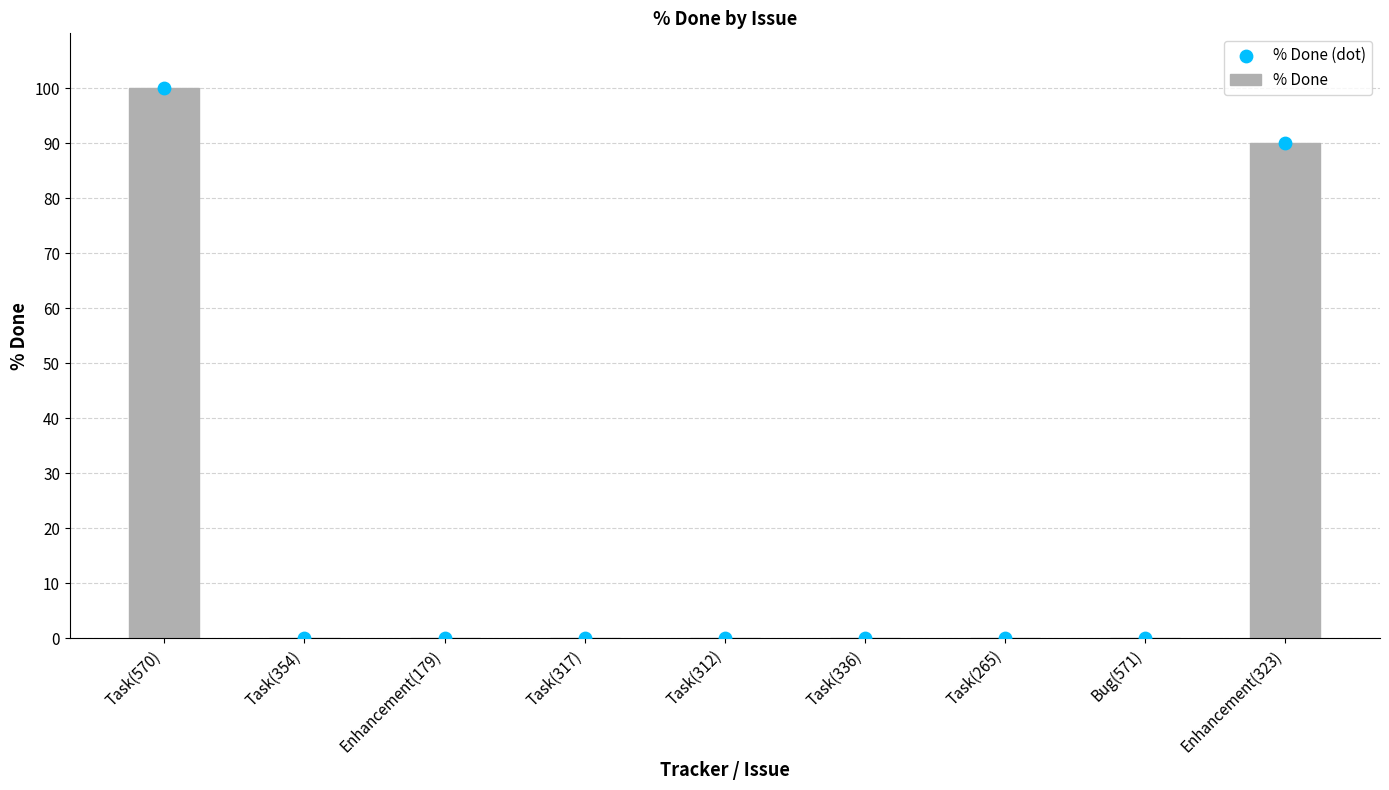

Which series has the largest total across all categories?

% Done